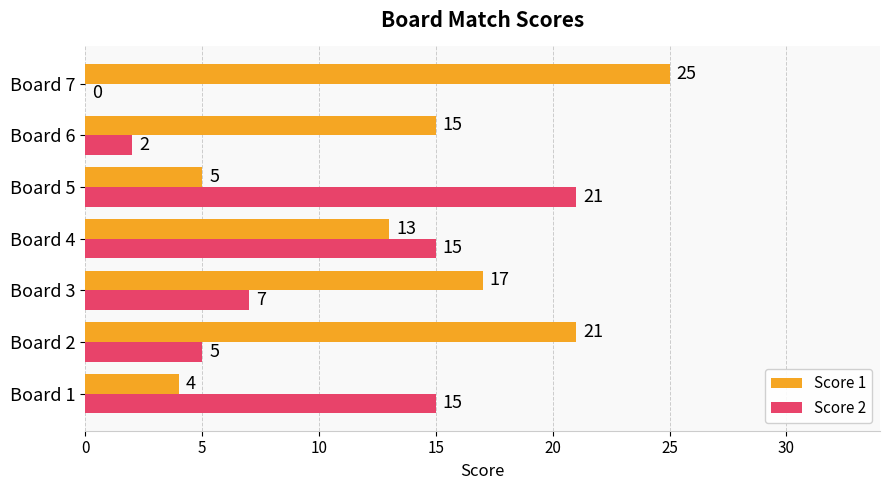

What is the maximum value shown in the chart?

25